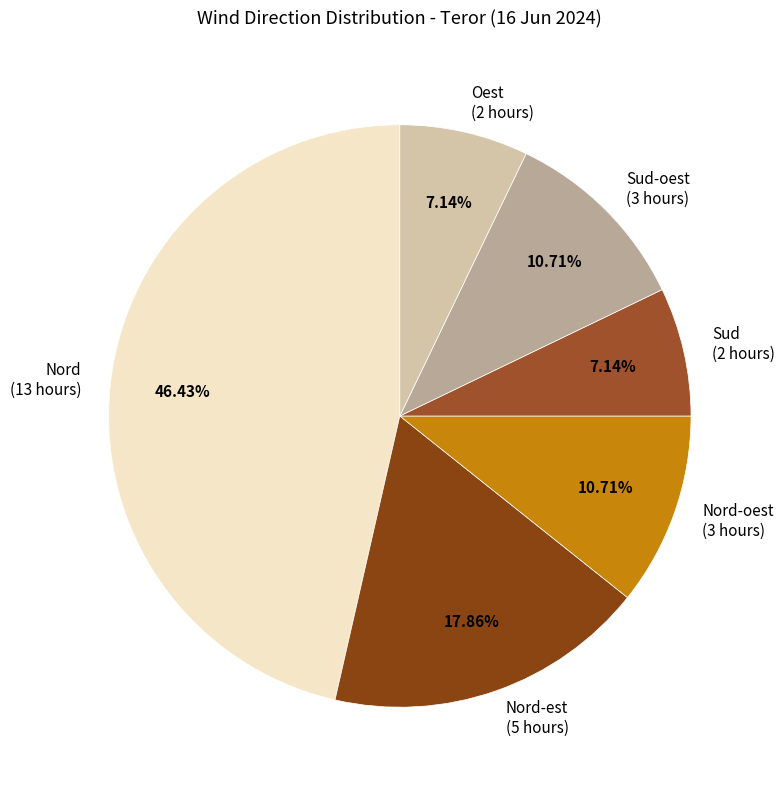

Between Sud (2 hours) and Nord-oest (3 hours), which is larger?

Nord-oest (3 hours)